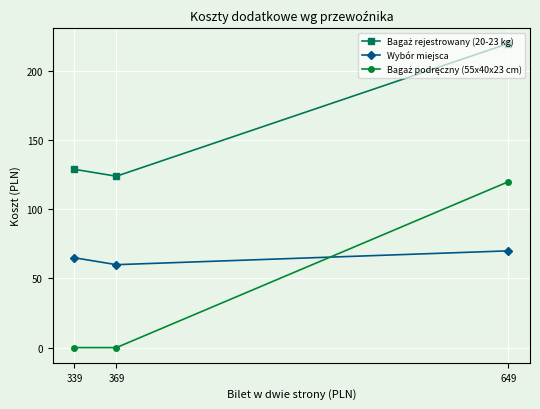

What is the difference between the Bagaż rejestrowany (20-23 kg) values at 369 and 649?

96